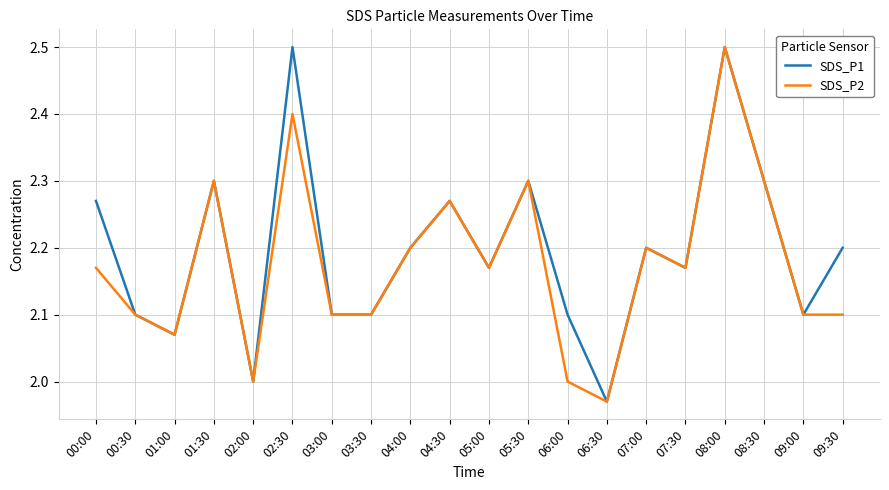

At which label does SDS_P2 reach its minimum?

06:30